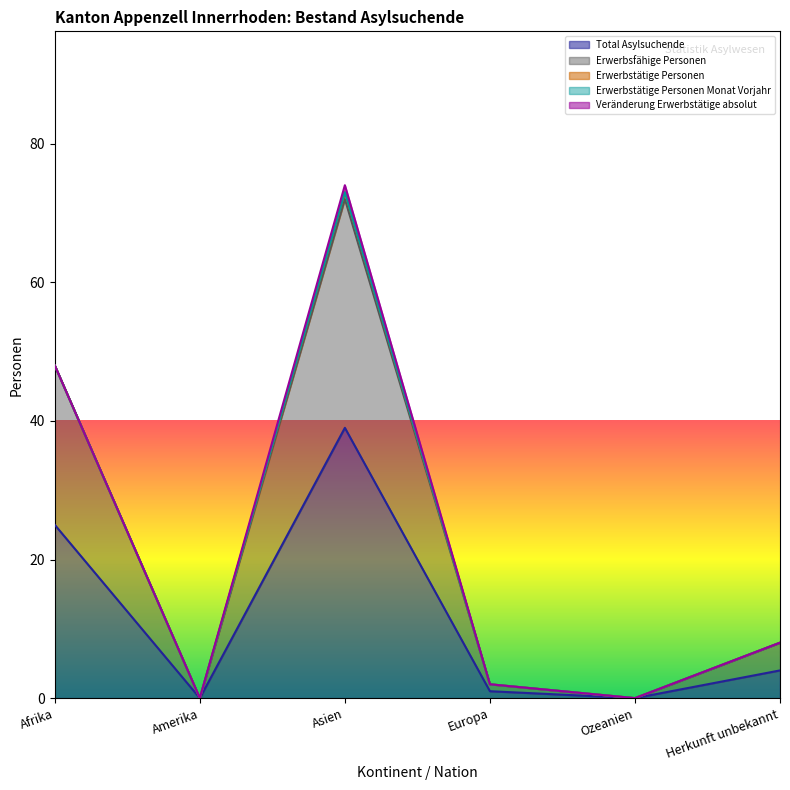

The value of Veränderung Erwerbstätige absolut at Herkunft unbekannt is 0. True or false?

True